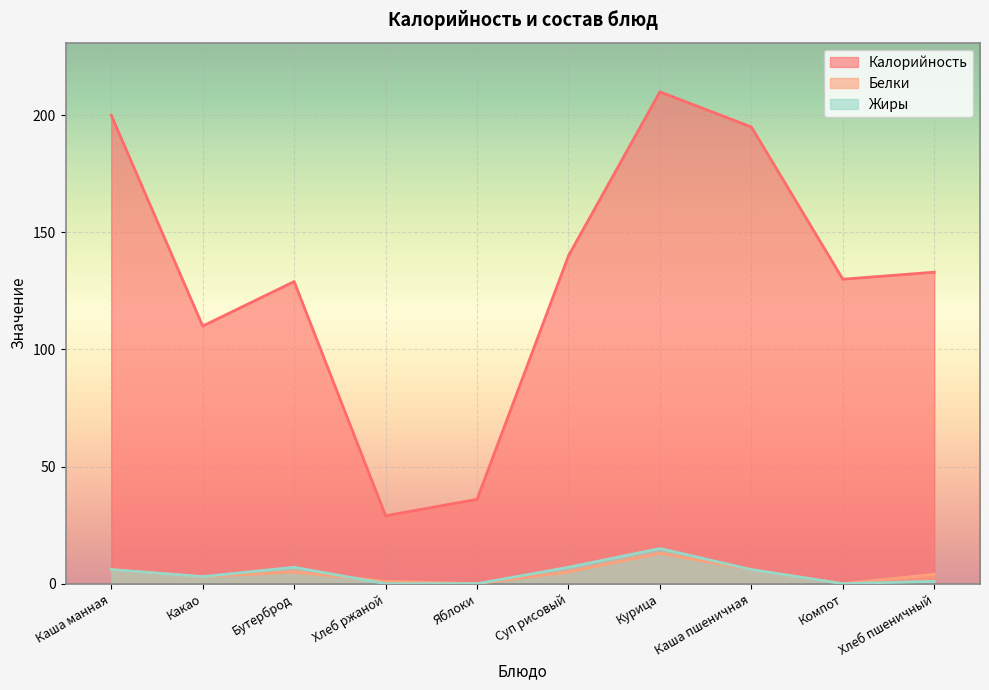

What position from the right is Каша пшеничная?

3